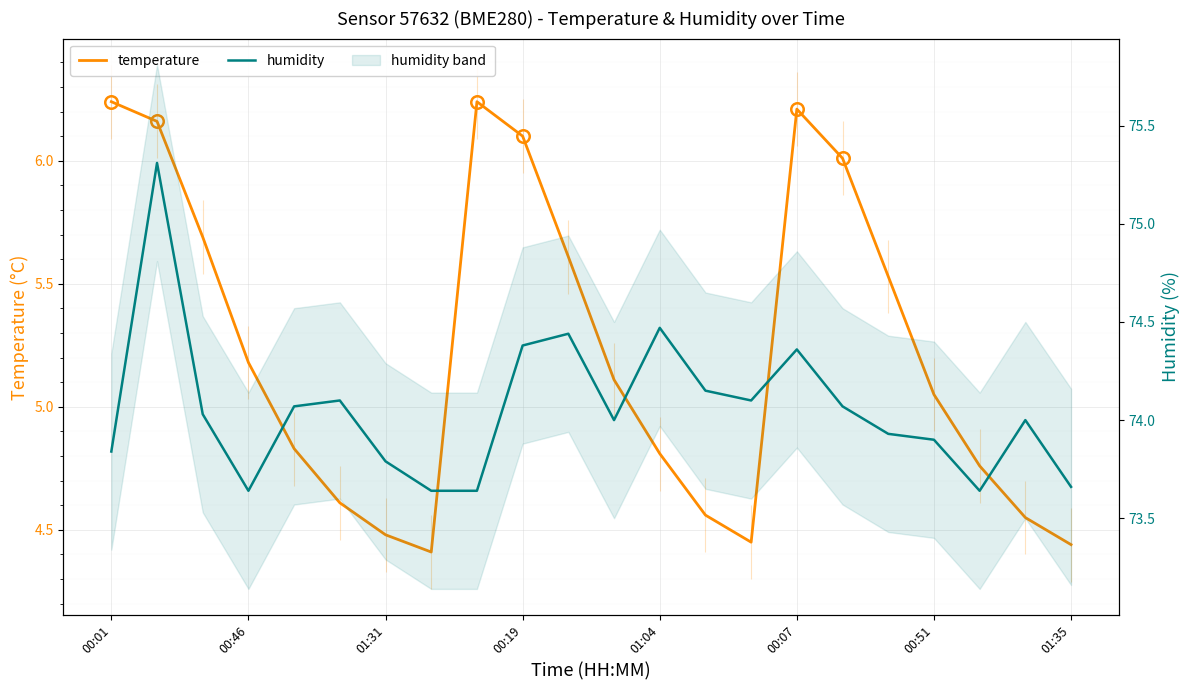

What is the average value of the humidity series?

74.1